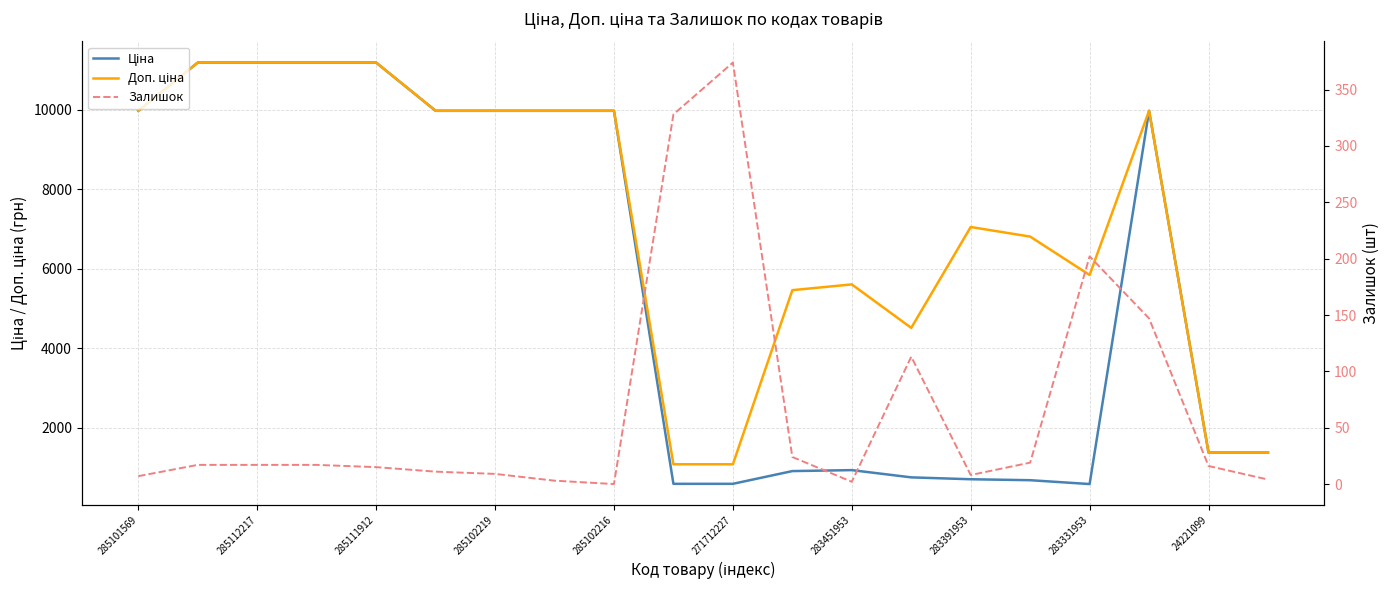

True or false: Доп. ціна and Залишок cross at least once.

False